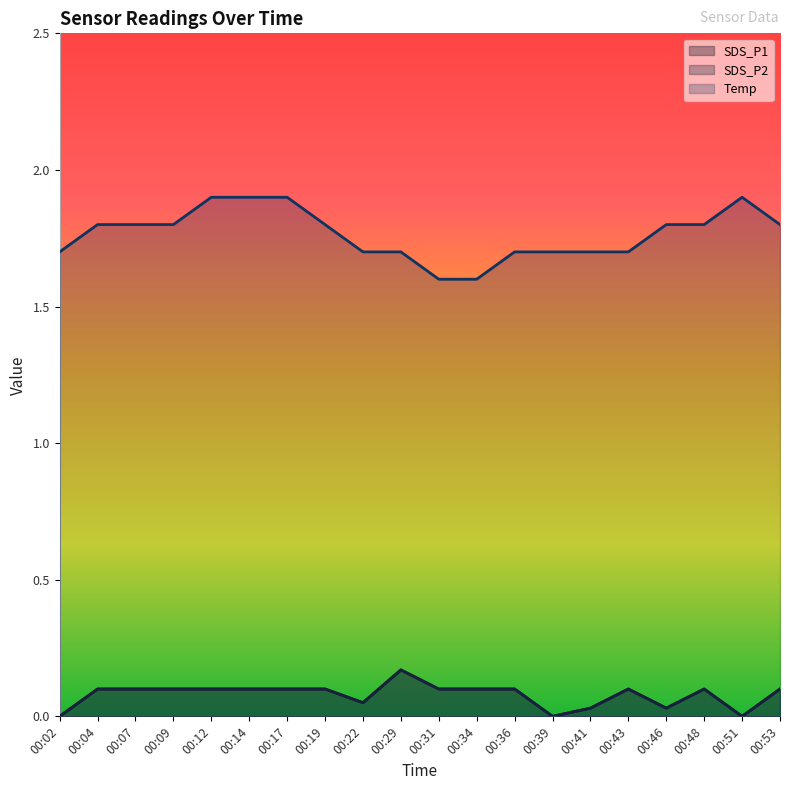

Is it true that Temp equals 2.6 at 00:41?

False